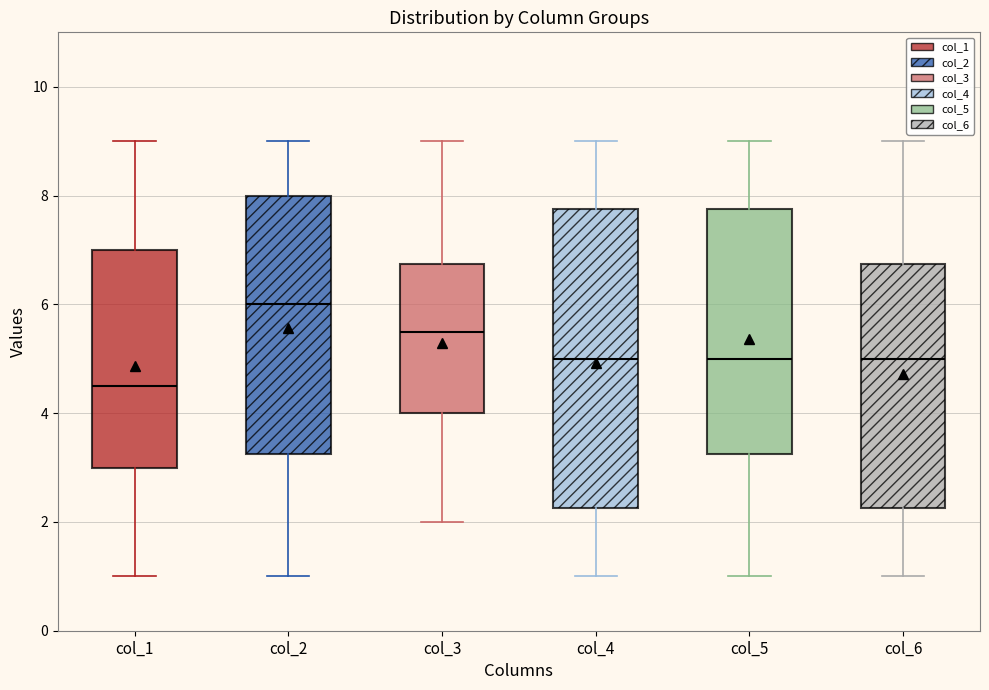

Reading left to right, transcribe this box plot: for each box, give where its median line is, the range the box spans, and where its two whiskers end, as read against the y-axis. The values are not printed on the chart, so give them approximately, as read against the axis.

col_1: median 4.6, box 3.0 to 7.0, whiskers 1.0 to 9.0
col_2: median 6.0, box 3.2 to 8.0, whiskers 1.0 to 9.0
col_3: median 5.6, box 4.0 to 6.8, whiskers 2.0 to 9.0
col_4: median 5.0, box 2.2 to 7.8, whiskers 1.0 to 9.0
col_5: median 5.0, box 3.2 to 7.8, whiskers 1.0 to 9.0
col_6: median 5.0, box 2.2 to 6.8, whiskers 1.0 to 9.0